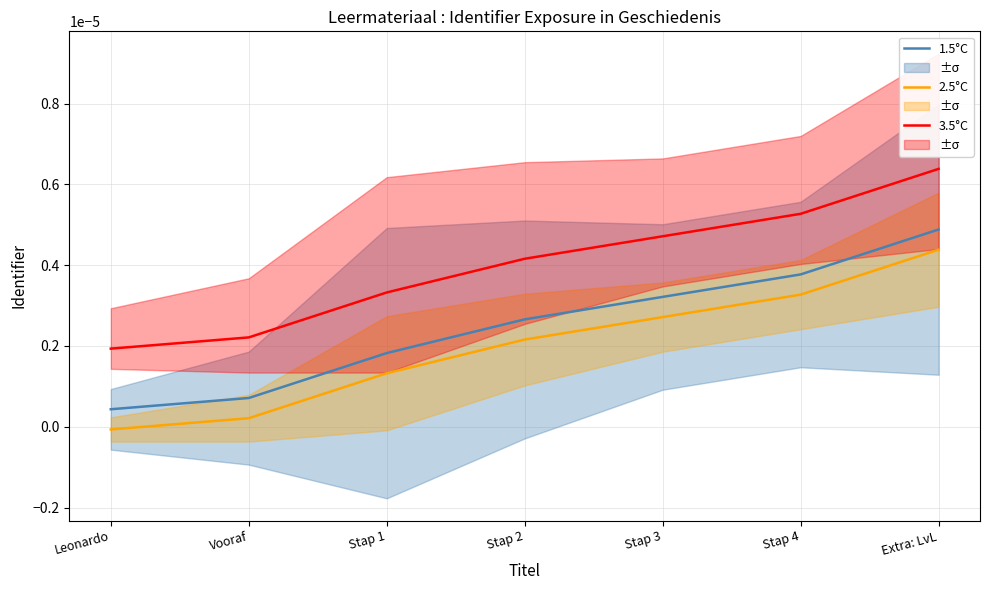

At which label is 3.5°C closest to 0?

Leonardo